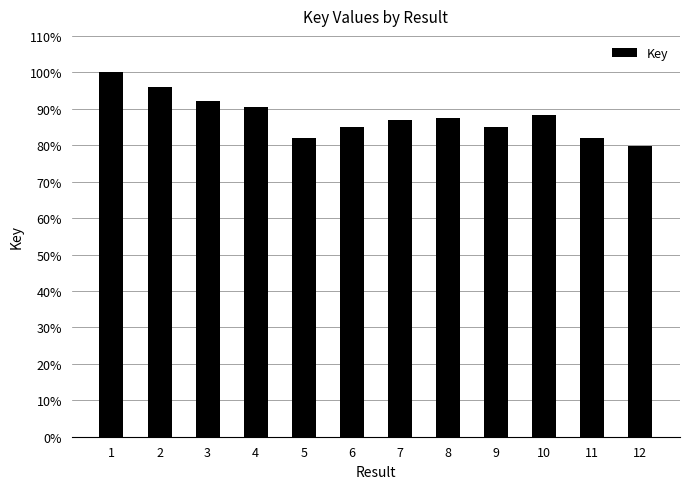

Does the chart contain any negative values?

No